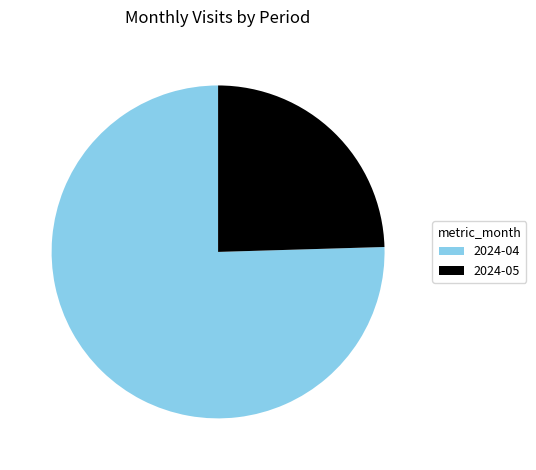

How many segments does this pie chart have?

2